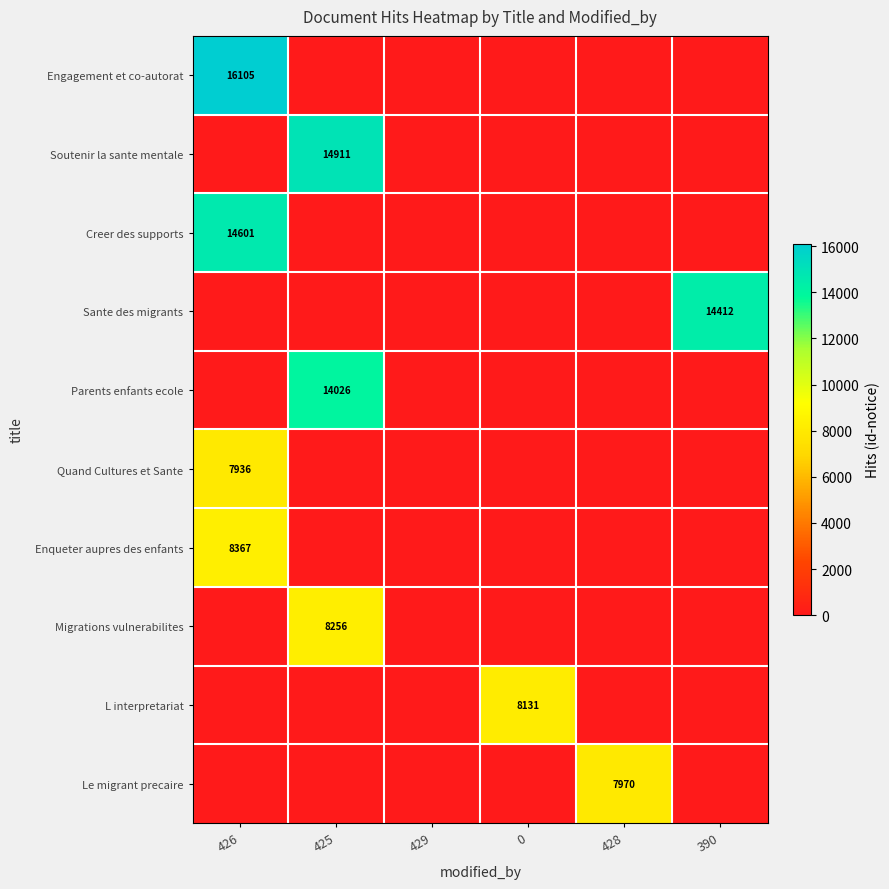

At how many categories does at least one series exceed 6546?

5